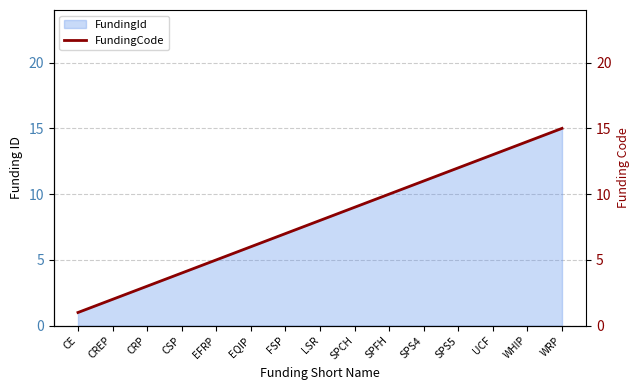

Which has a higher value, CE or CSP?

CSP